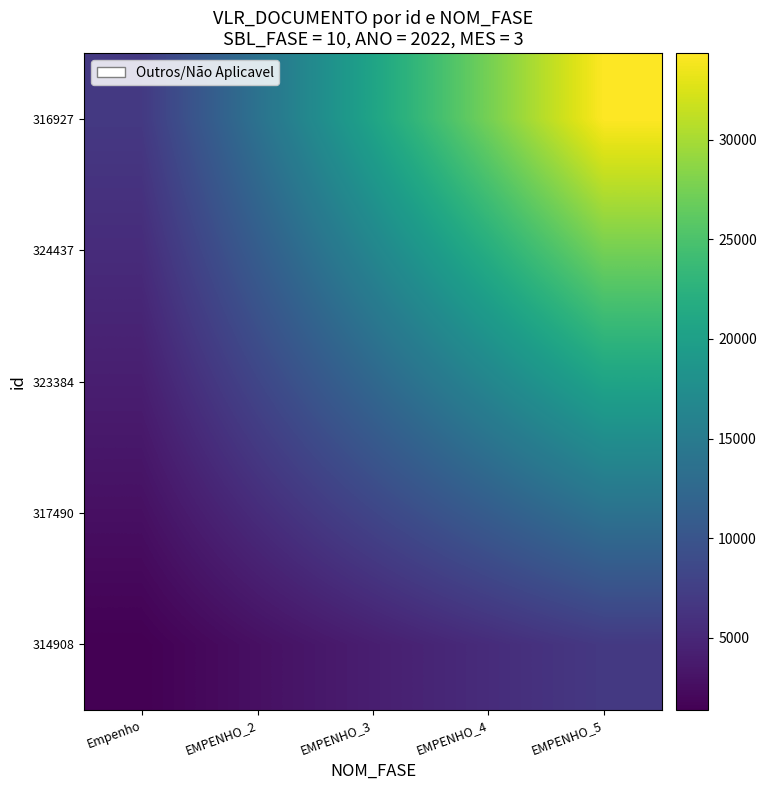

What is the total value across all series at EMPENHO_4?

82413.6